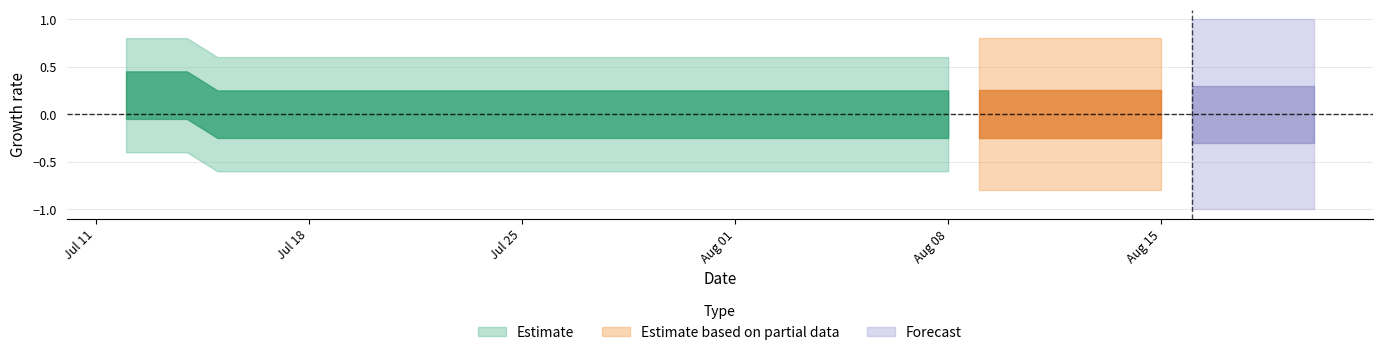

True or false: the data shows 0 at 2022-07-22.

True